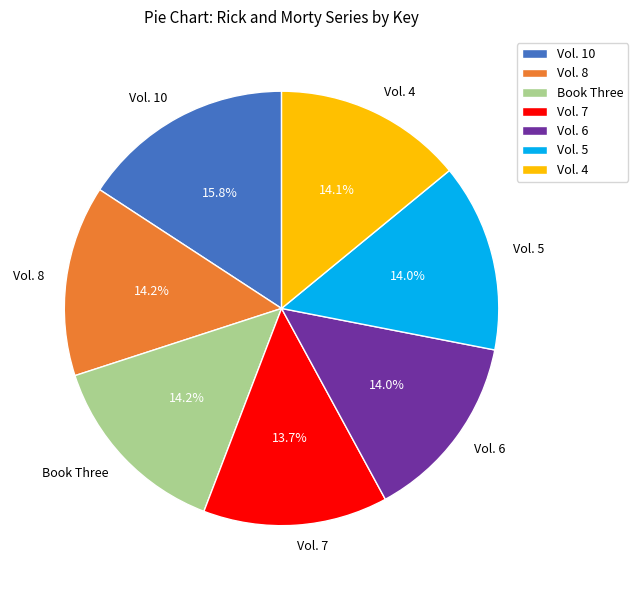

Combined, do Vol. 5 and Vol. 4 account for over 50%?

No